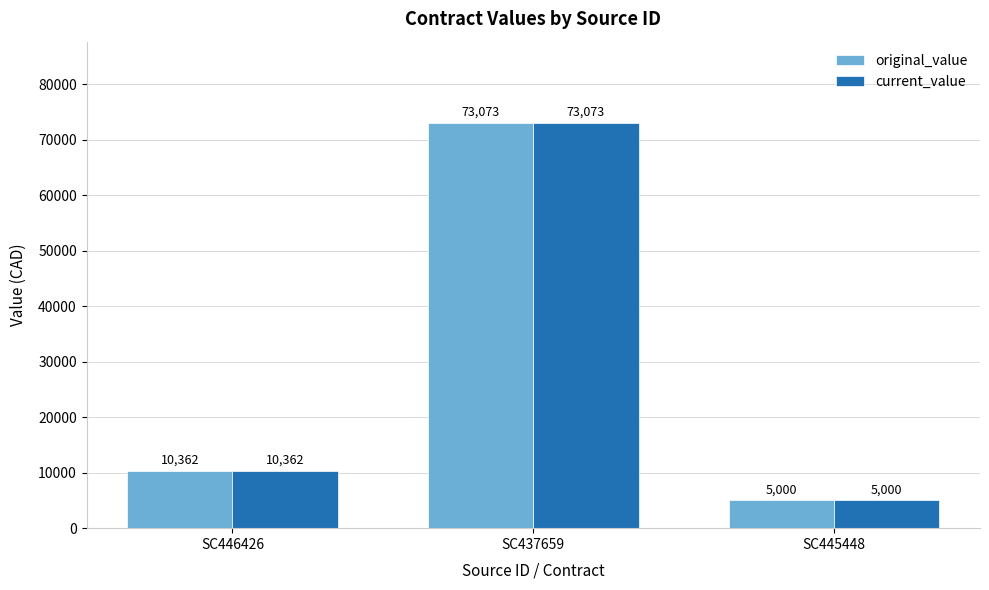

At which label is original_value closest to 39036?

SC446426